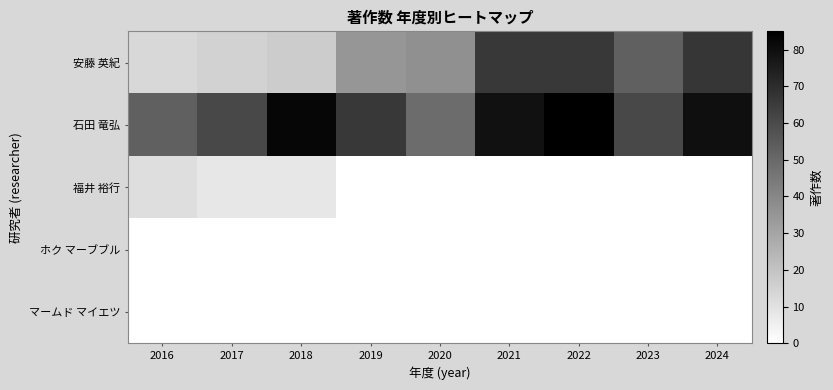

Which series has the largest range (max minus min)?

安藤 英紀